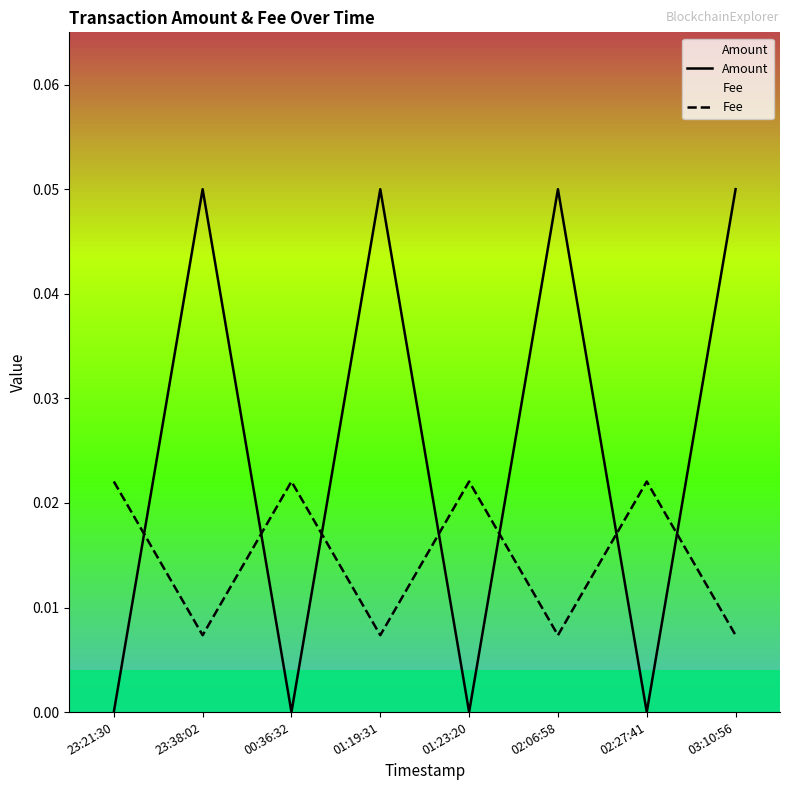

Between which two adjacent categories do Fee and Amount first intersect?

23:21:30 and 23:38:02